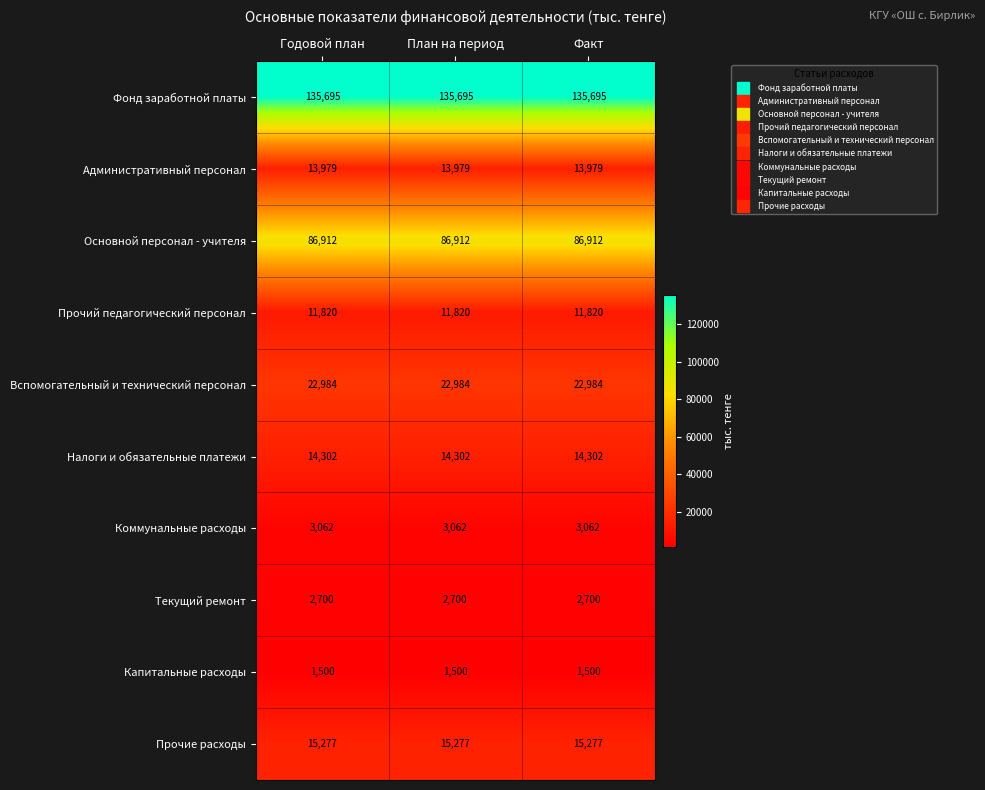

What is the difference between the highest and lowest values at Годовой план?

134195